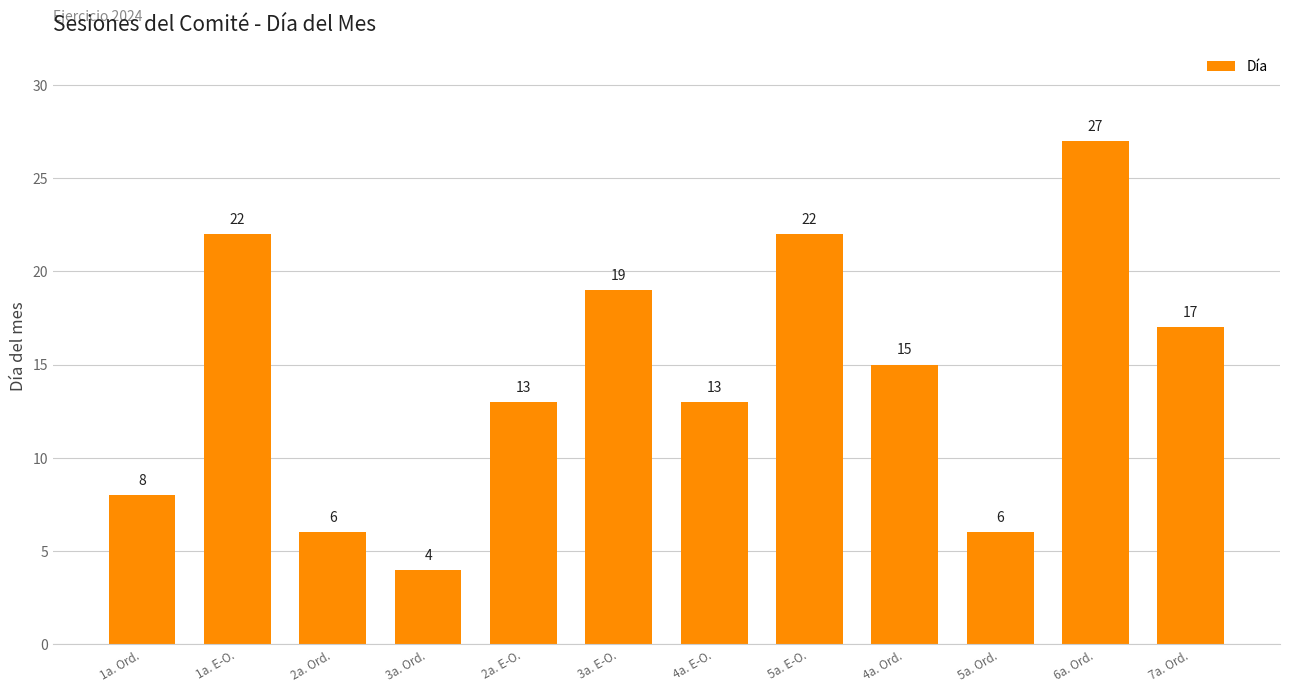

Reading left to right, list all the values displayed in this chart.

8	22	6	4	13	19	13	22	15	6	27	17